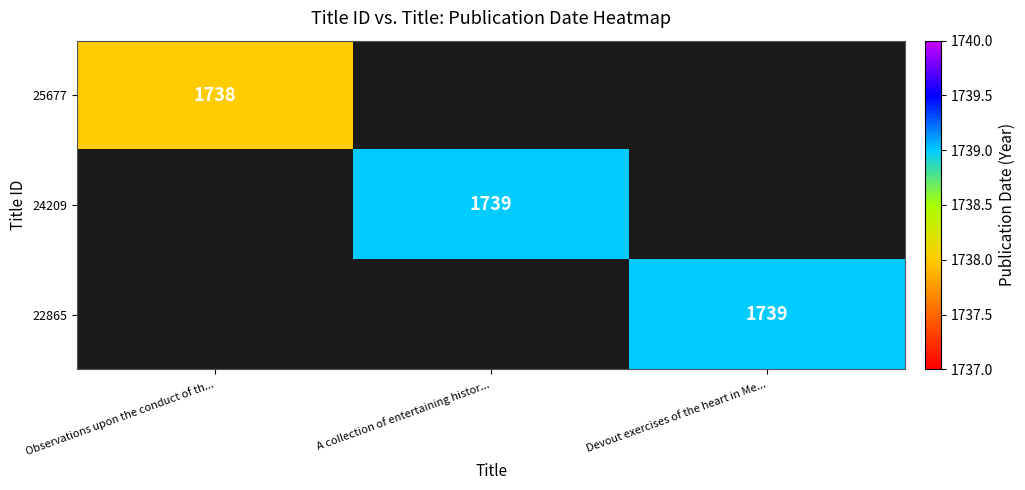

At which category does the chart reach its minimum across all series?

Observations upon the conduct of th...